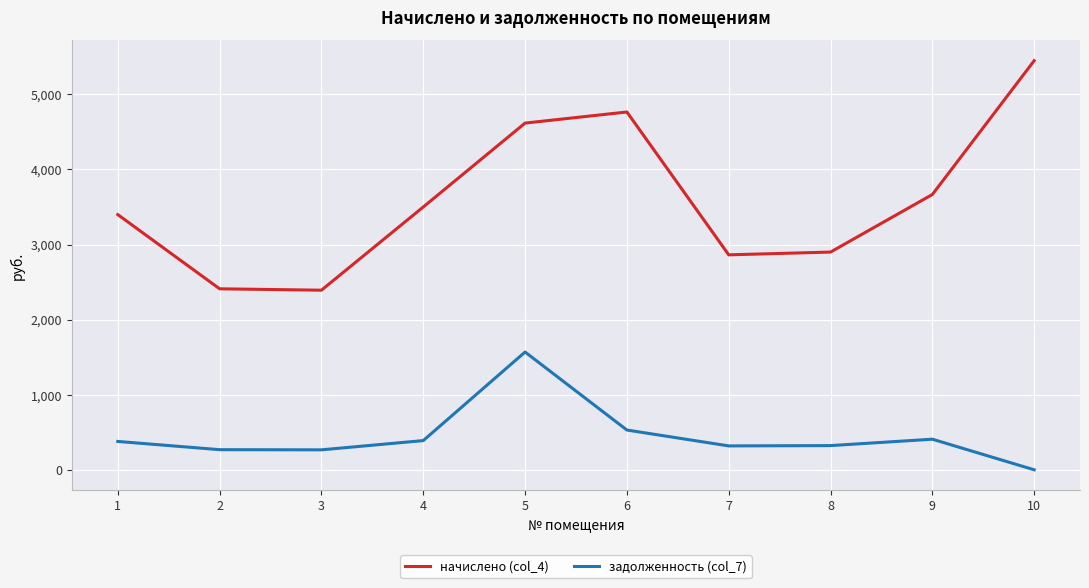

True or false: начислено (col_4) and задолженность (col_7) cross at least once.

False